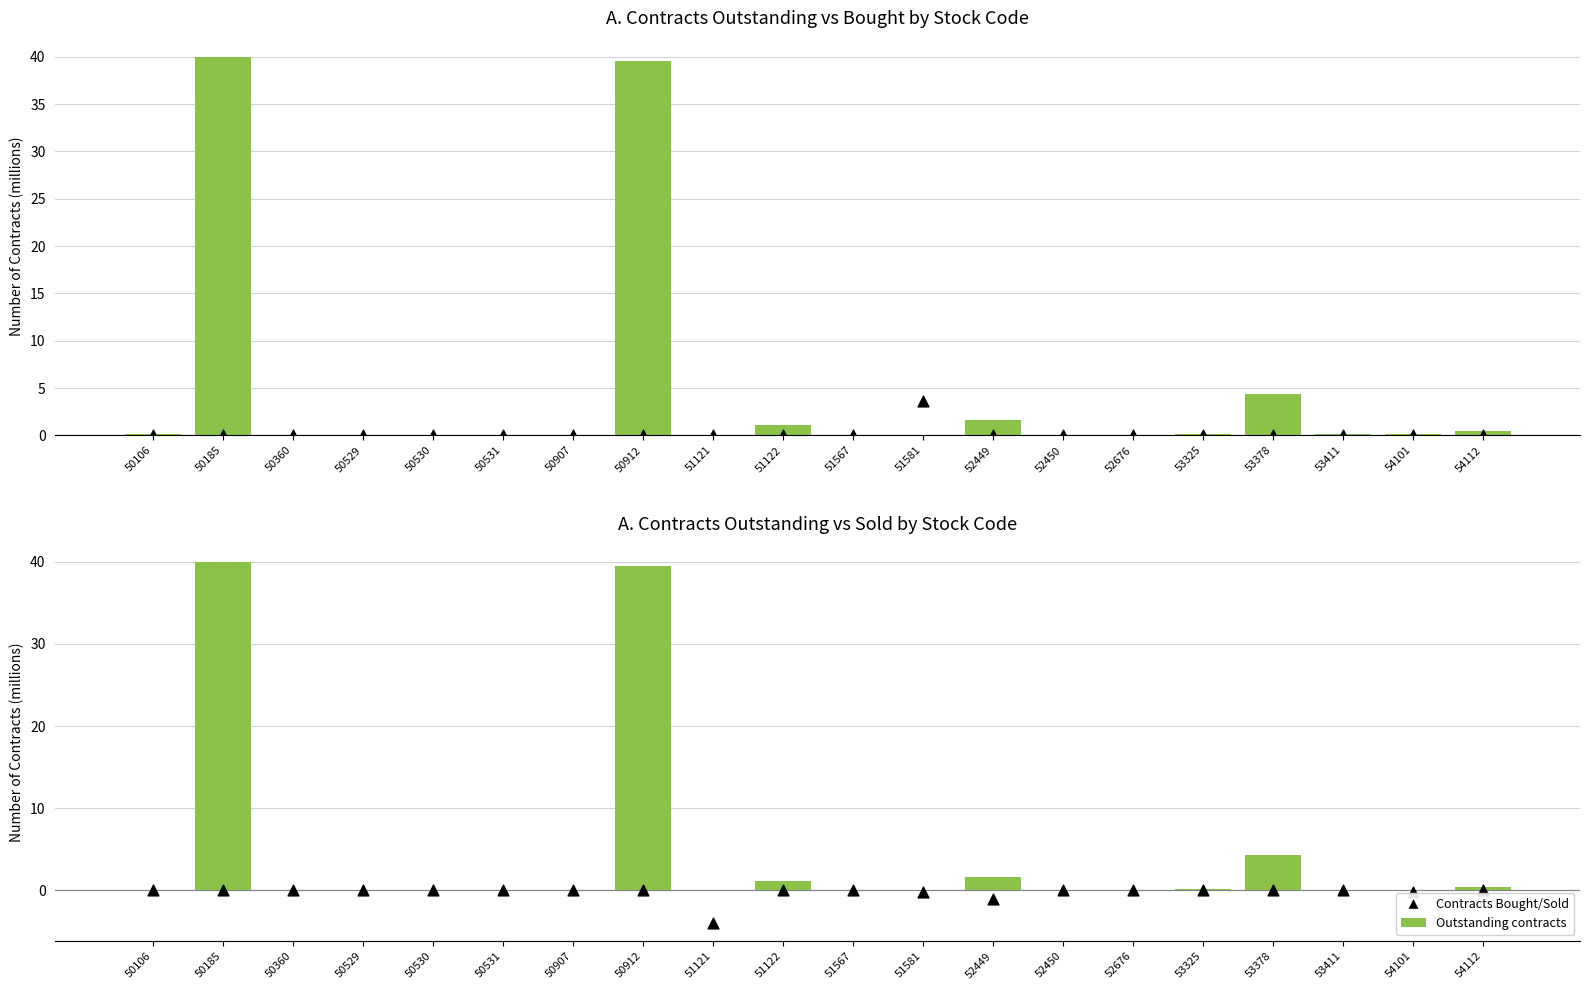

What is the total value across all series at 51122?

1.1